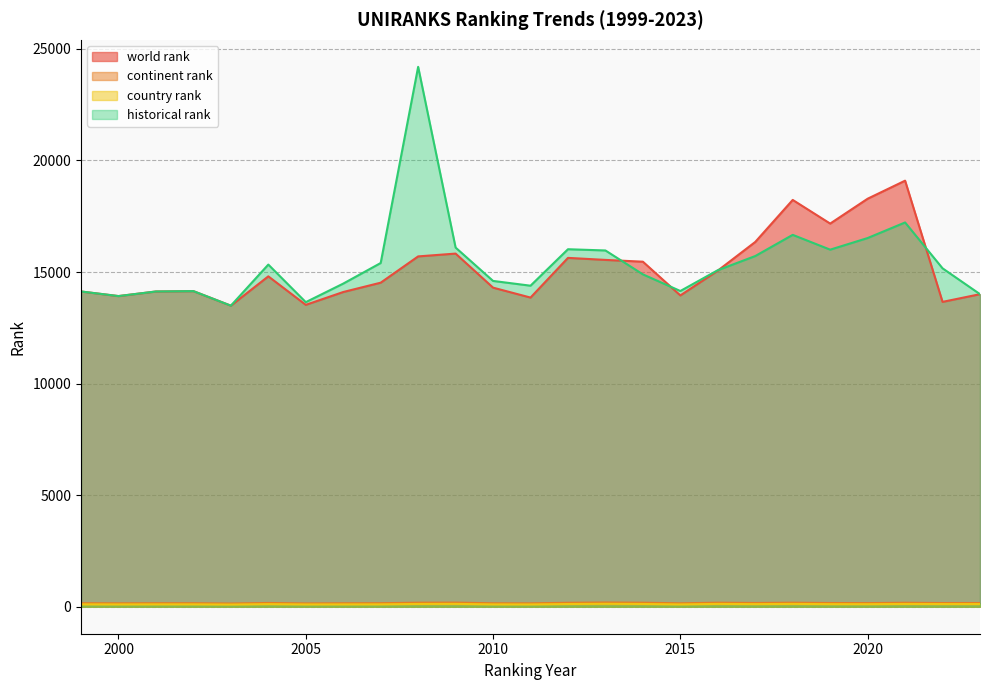

After their last crossing, which series has the higher values: world rank or historical rank?

historical rank